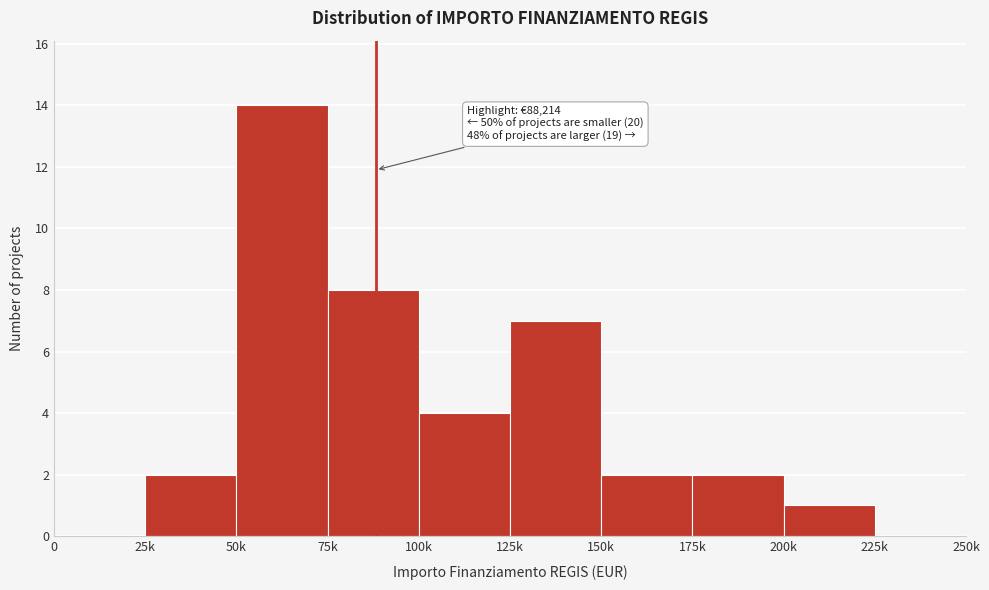

Reading left to right, transcribe all the data shown in this chart.

0=0	25k=2	50k=14	75k=8	100k=4	125k=7	150k=2	175k=2	200k=1	225k=0